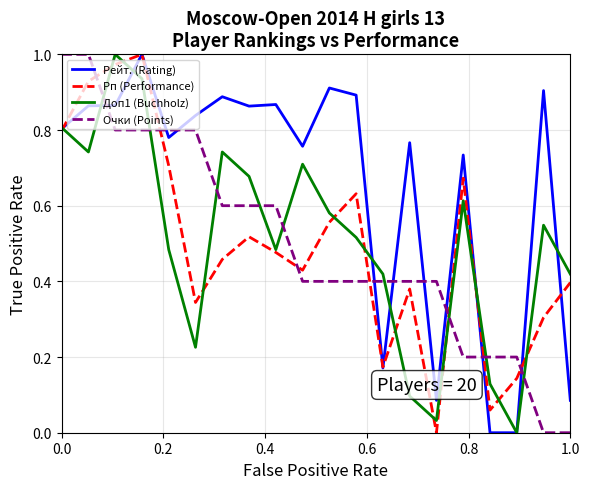

True or false: Рп (Performance) has more than 0 interior local peaks.

True